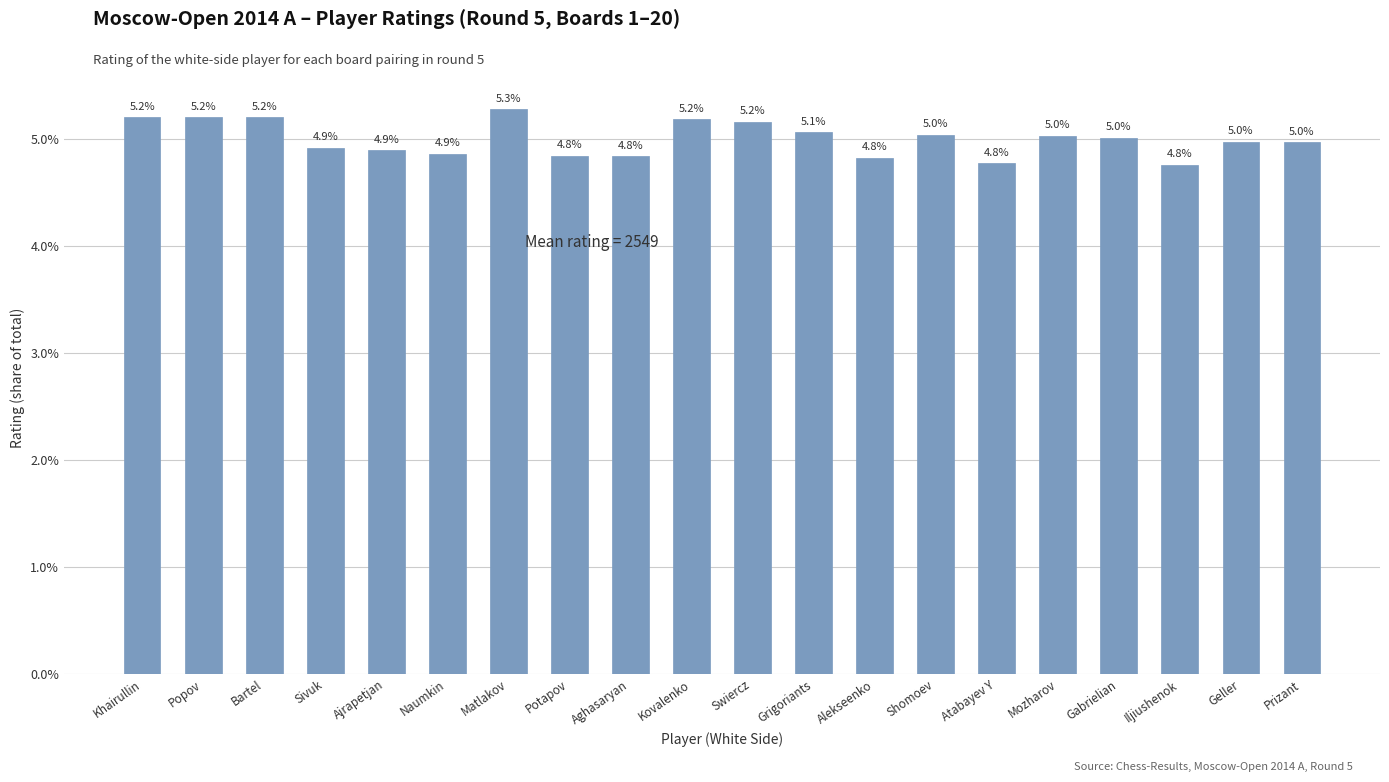

True or false: the data shows 4.9 at Sivuk.

True